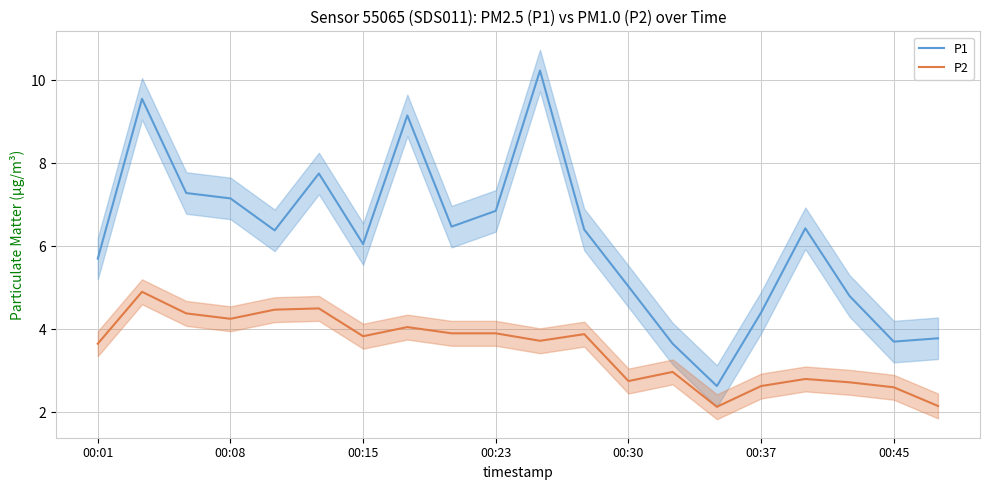

How many categories are shown in the chart?

20